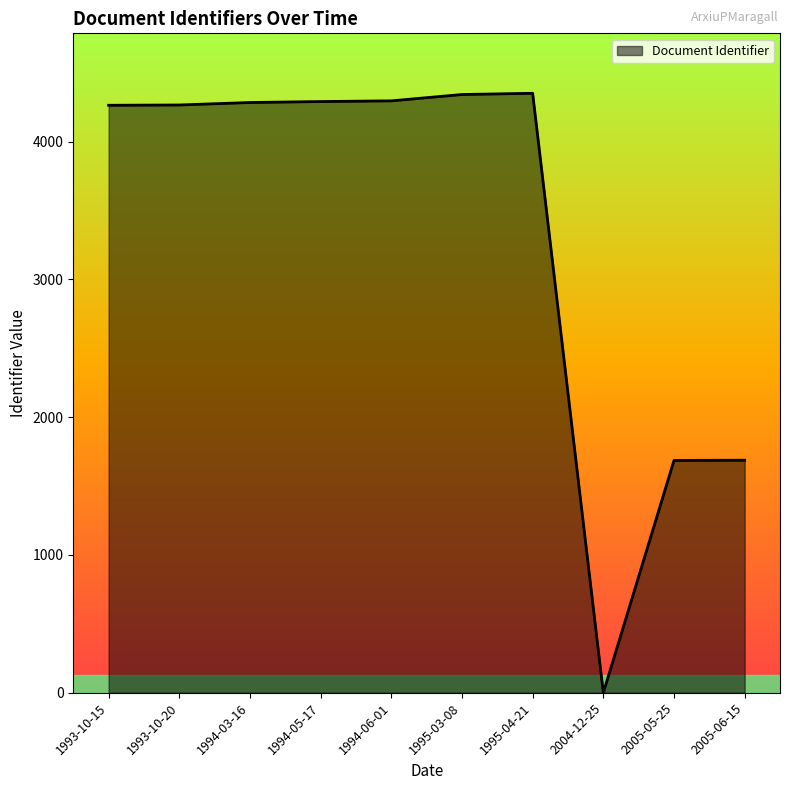

Which has a higher value, 1993-10-15 or 1995-04-21?

1995-04-21